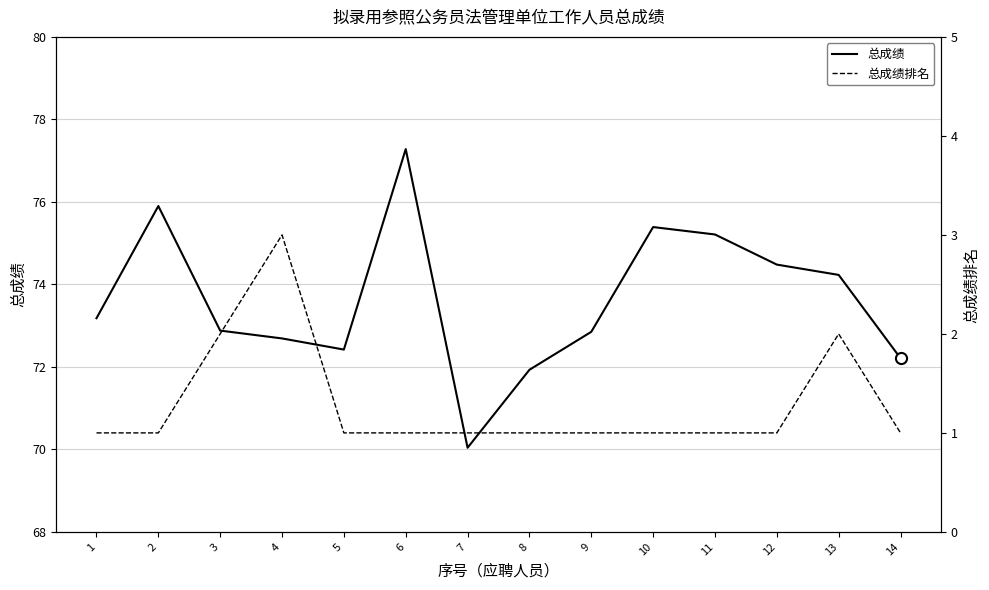

What is the value of the 总成绩 point at the 13th from the left?

74.2